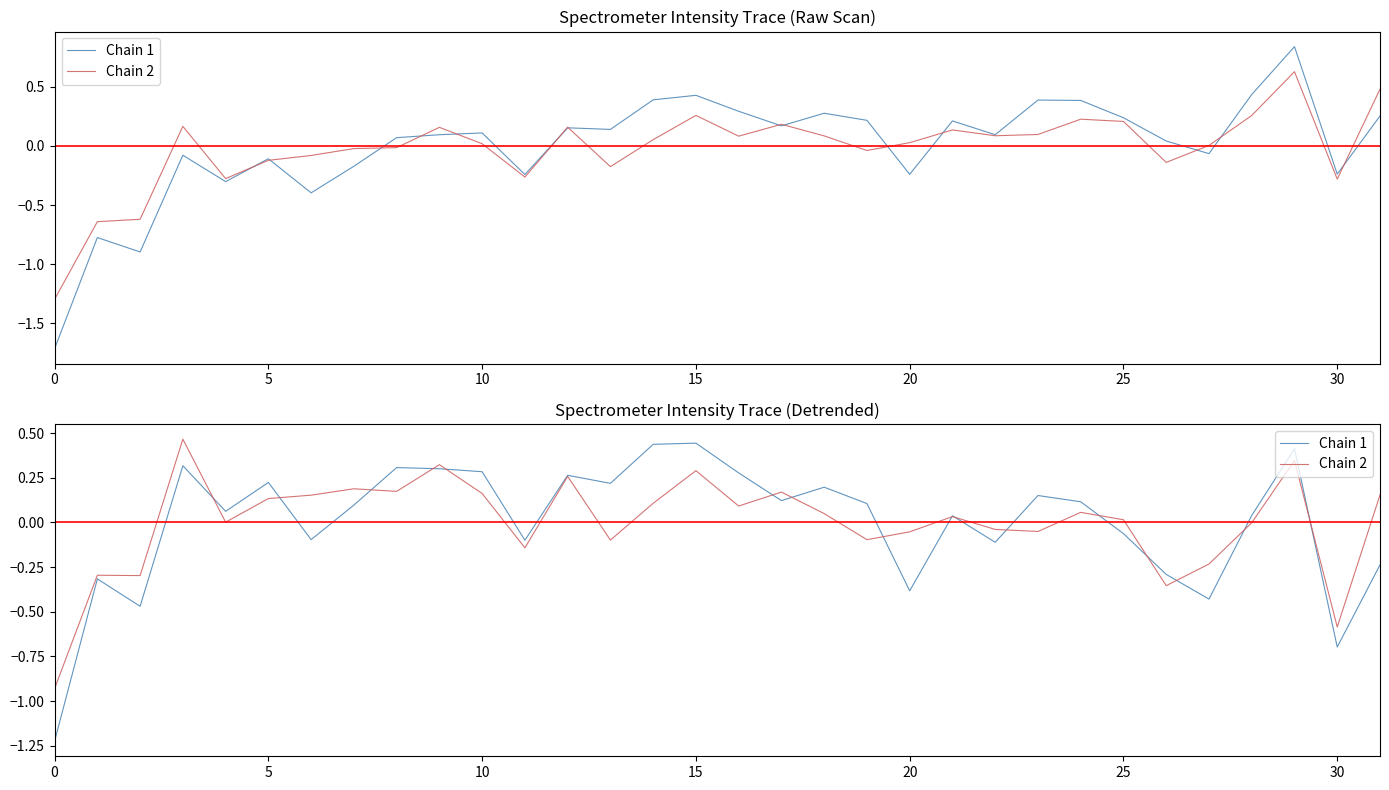

Rank the series by their maximum value, from highest to lowest.

Chain 2, Chain 1